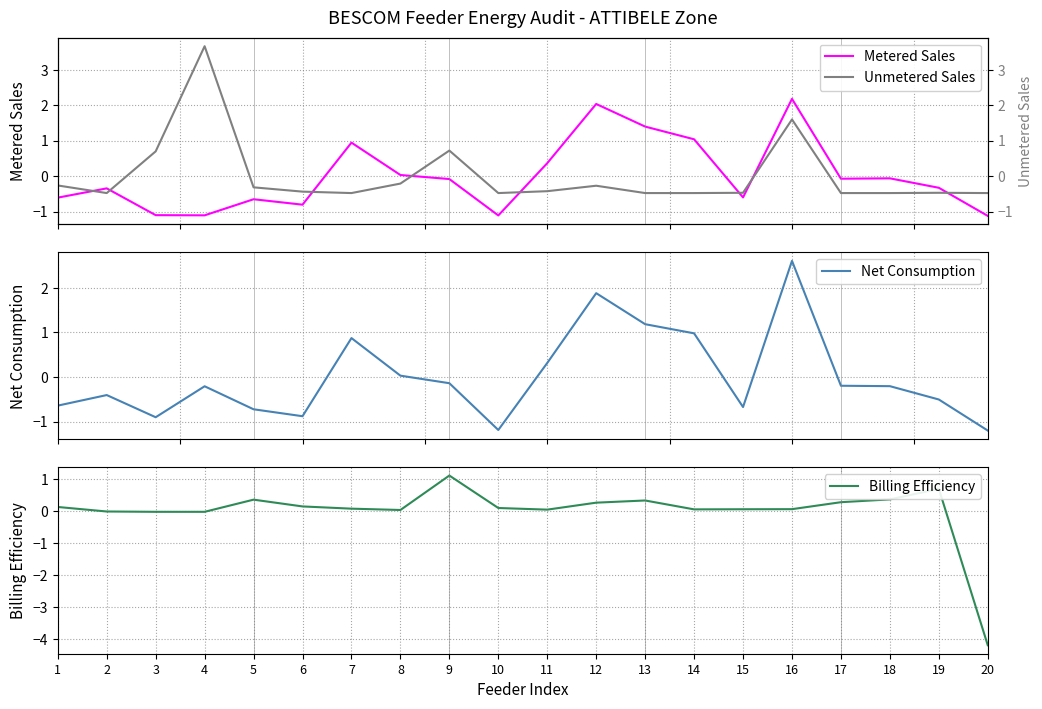

How many negative values does the Billing Efficiency series have?

4